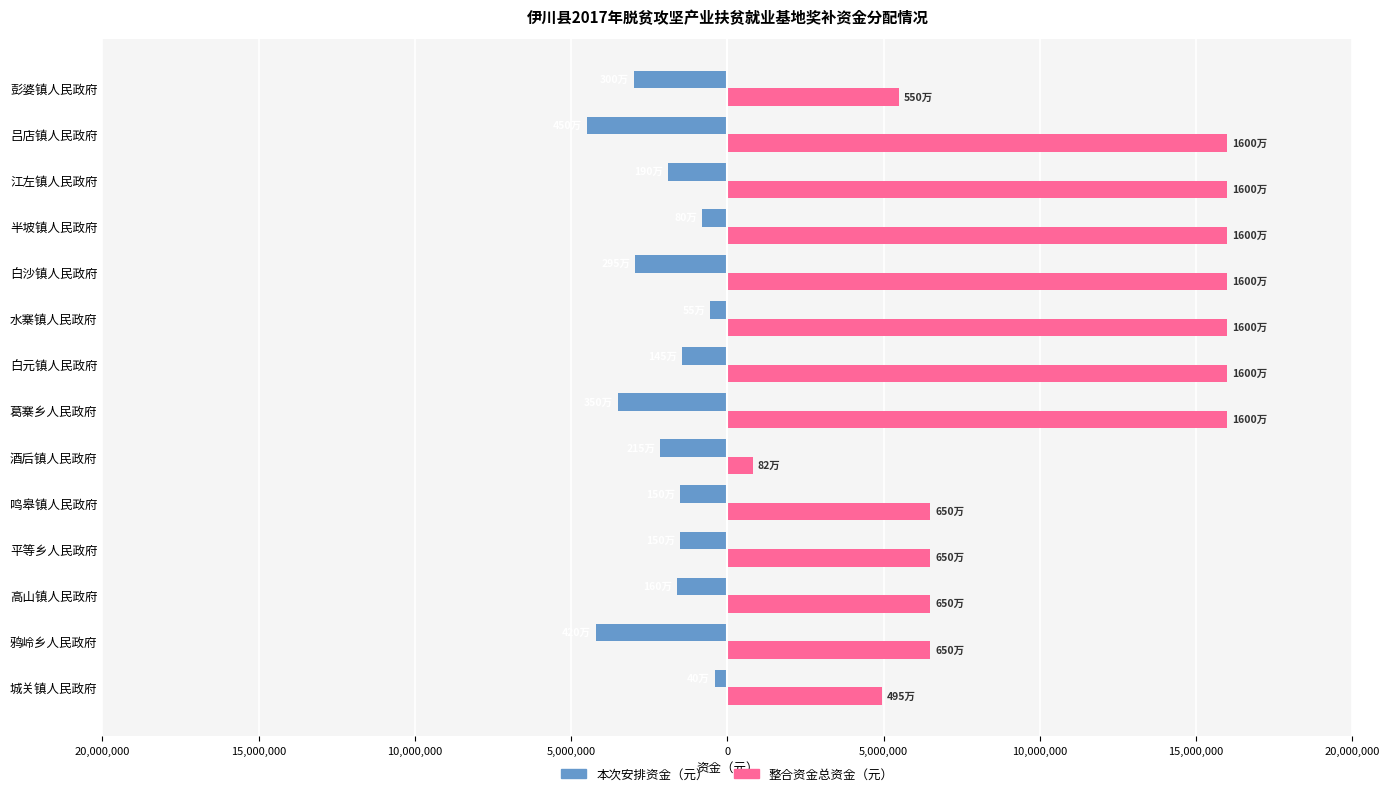

How many bars are there in total?

28